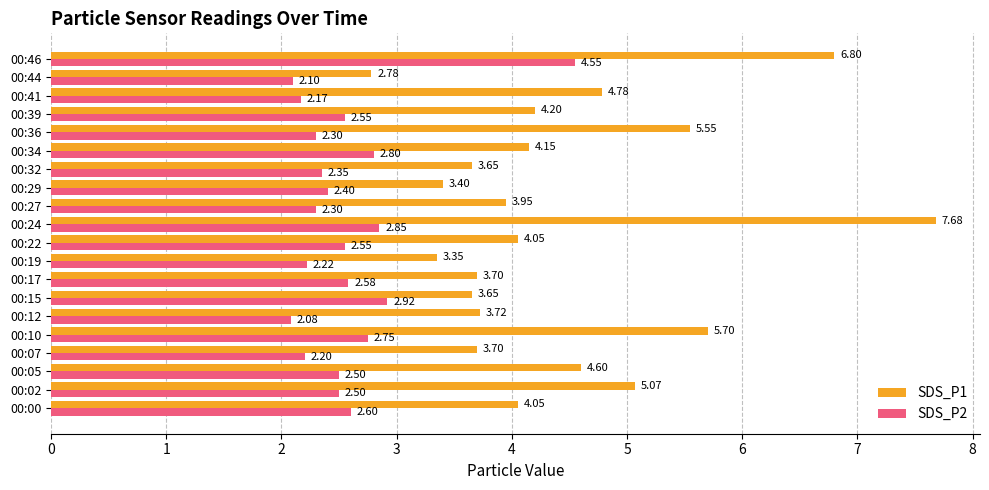

Which category has the highest value in the SDS_P2 series?

00:46